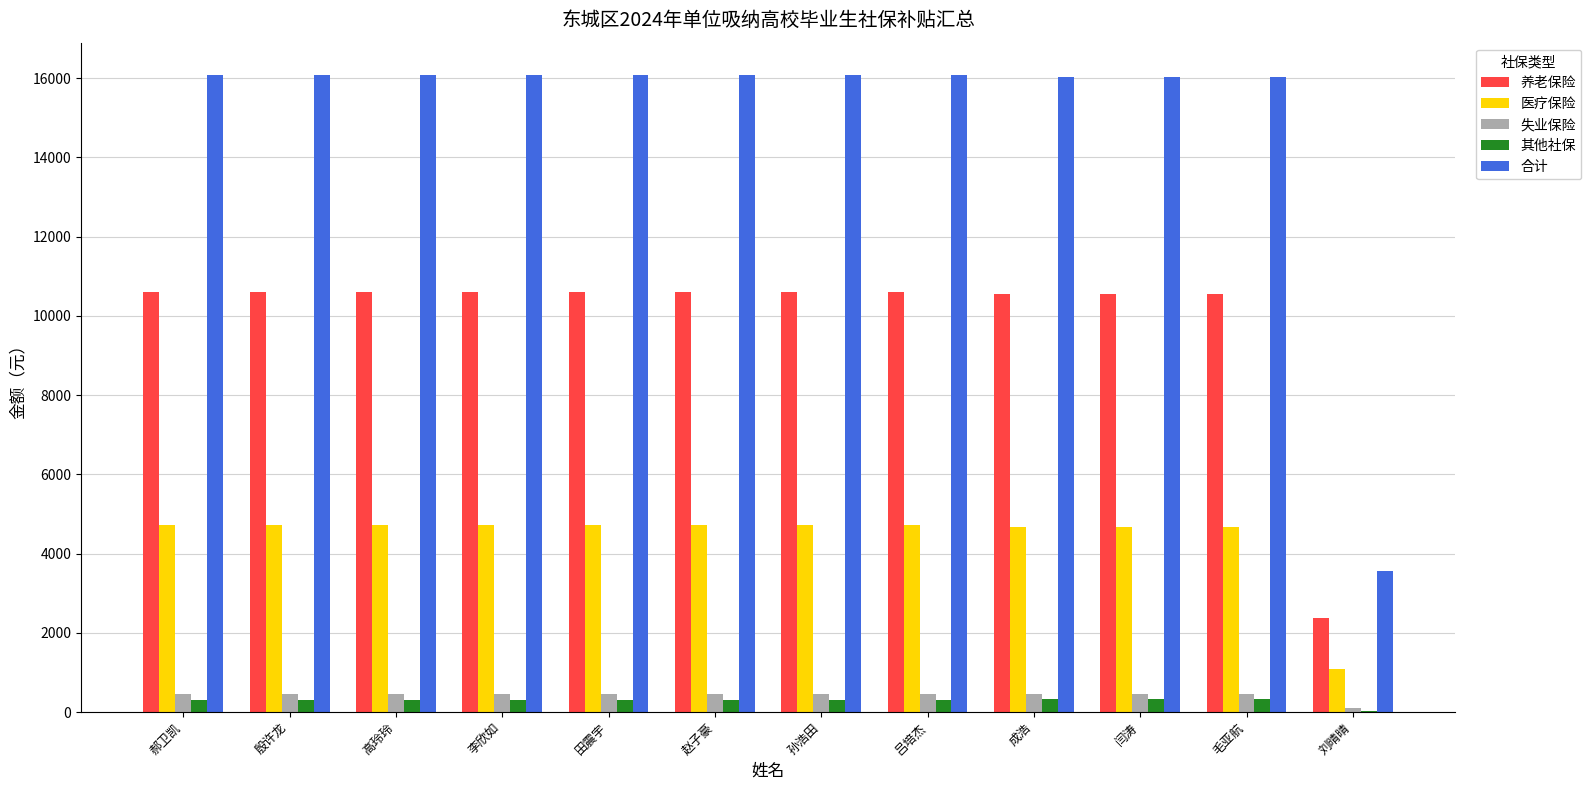

Is the value of 养老保险 at 田震宇 greater than the value of 其他社保 at 孙浩田?

Yes